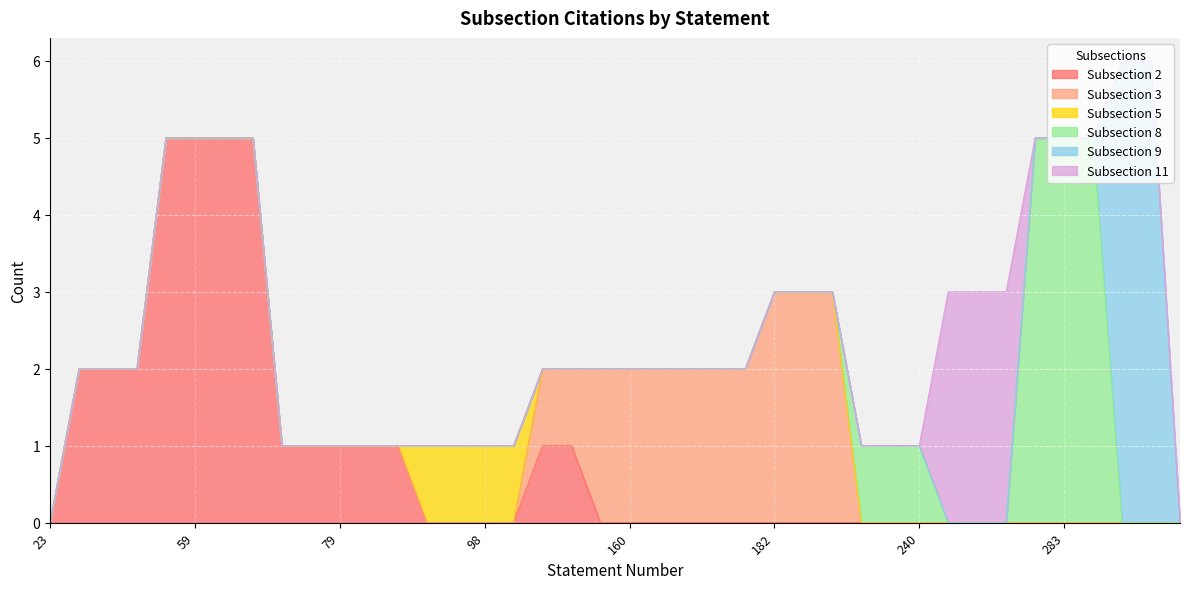

True or false: Subsection 8 and Subsection 3 intersect in this chart.

True